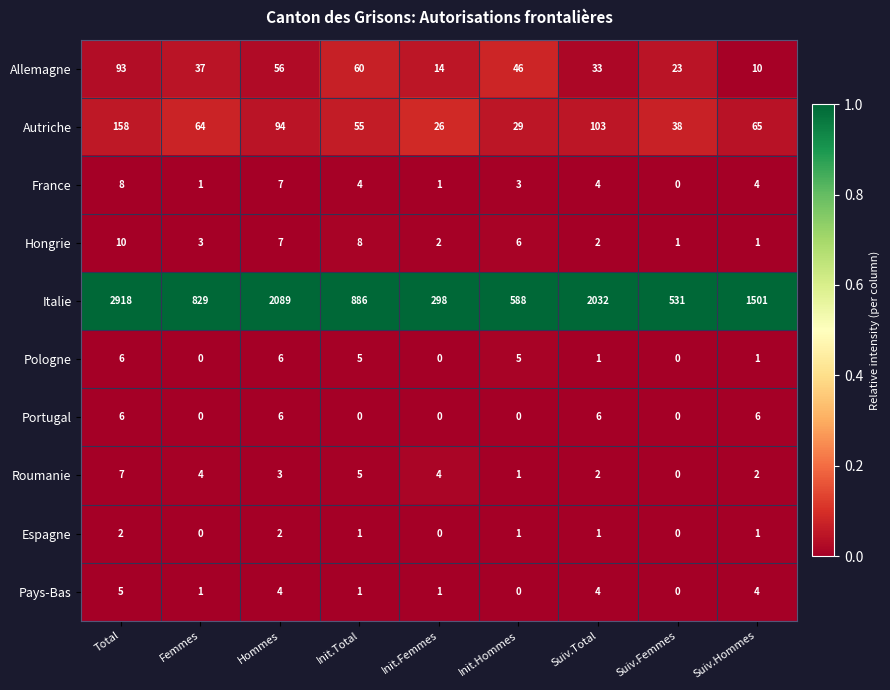

Where does the Pays-Bas series first go above 1?

Total